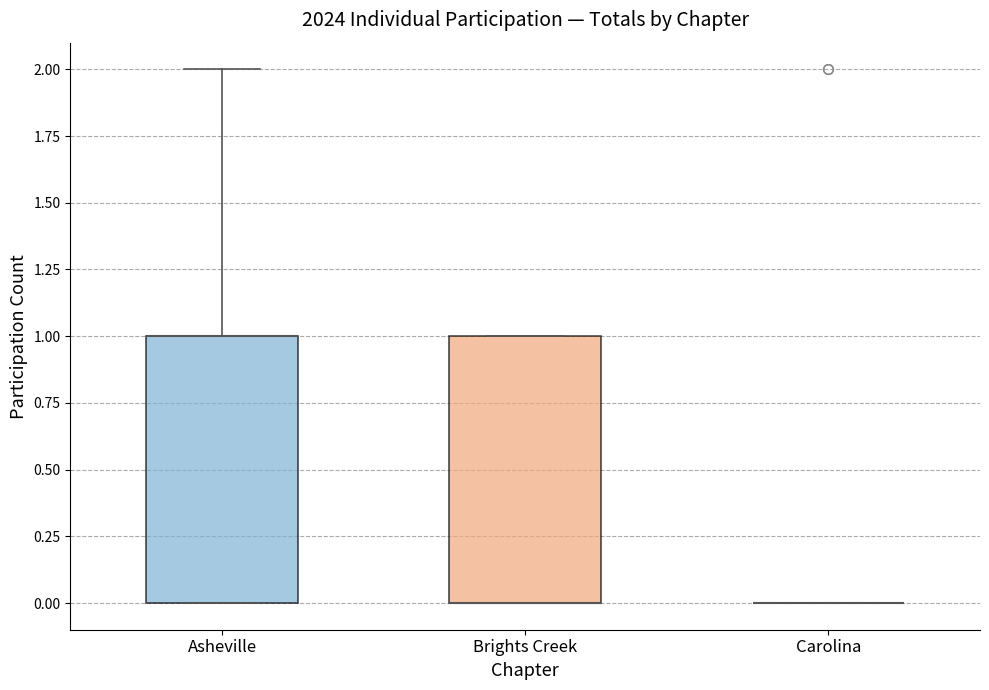

Reading left to right, read every box against the y-axis: the position of its median line, the range the box covers, and the ends of its whiskers. The values are not printed on the chart, so give them approximately, as read against the axis.

Asheville: median 1 (drawn on the box's upper edge), box 0 to 1, whiskers 0 to 2
Brights Creek: median 0 (drawn on the box's lower edge), box 0 to 1, whiskers 0 to 1
Carolina: box collapsed to a line at 0, whiskers 0 to 0